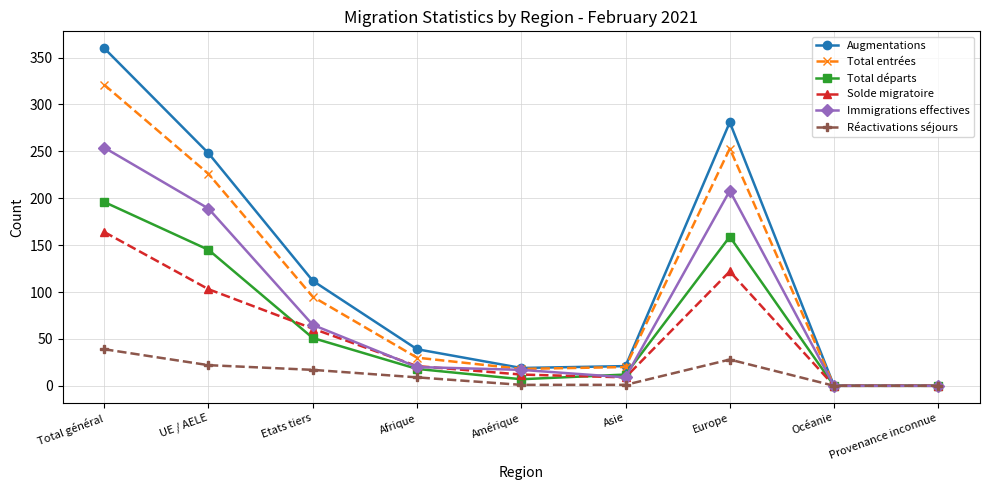

At which category does Total départs reach its first local peak?

Europe